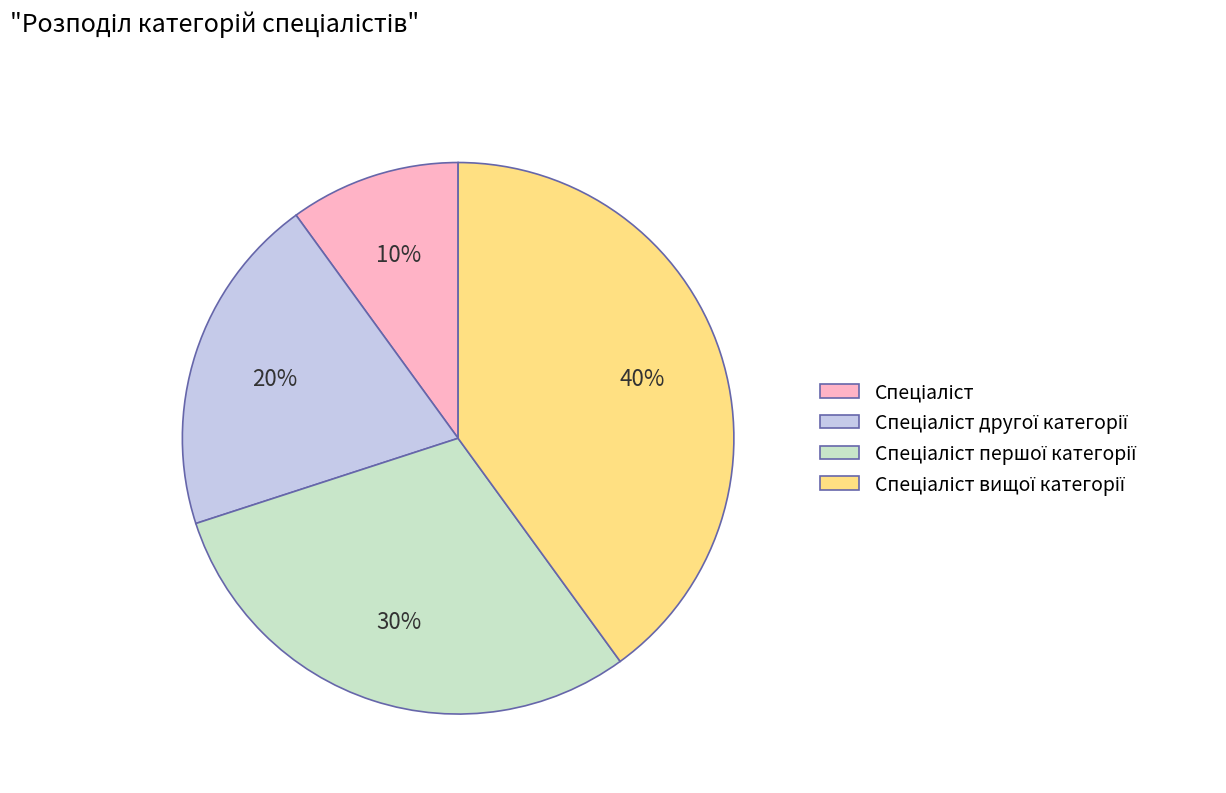

To the nearest percent, what is the difference between the largest and smallest slice percentages?

30%